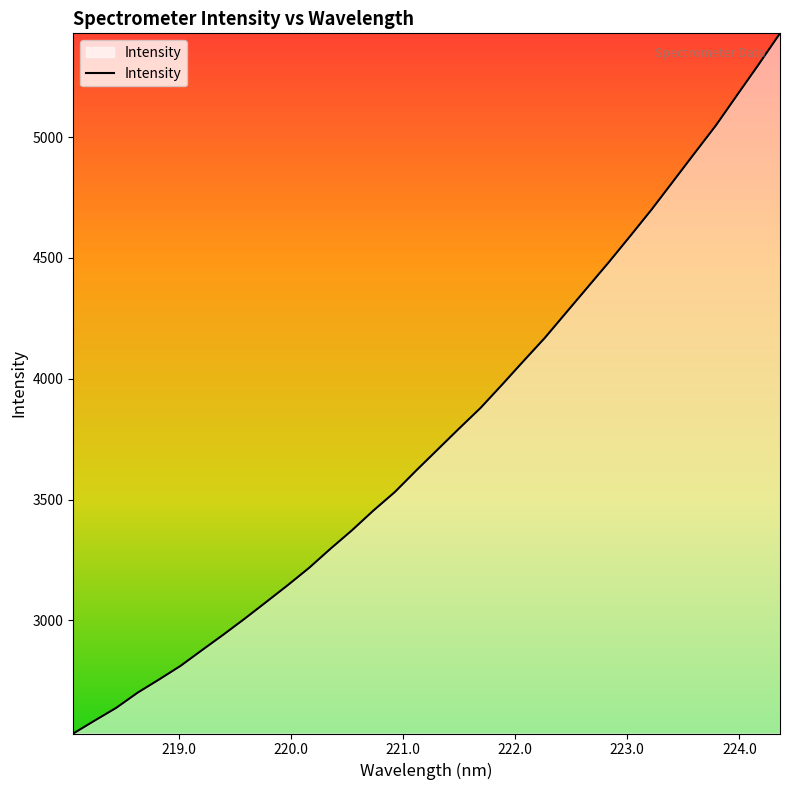

What is the smallest value displayed?

2532.3